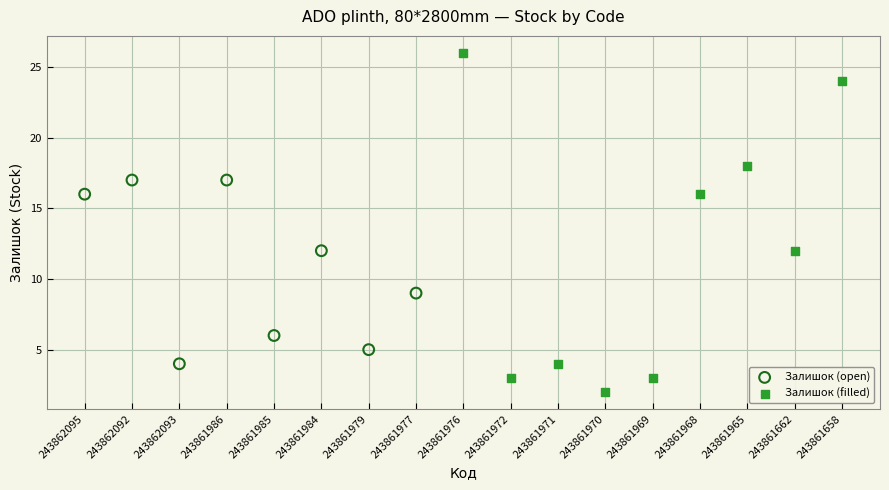

Which series contains the highest Y value?

Залишок (filled)